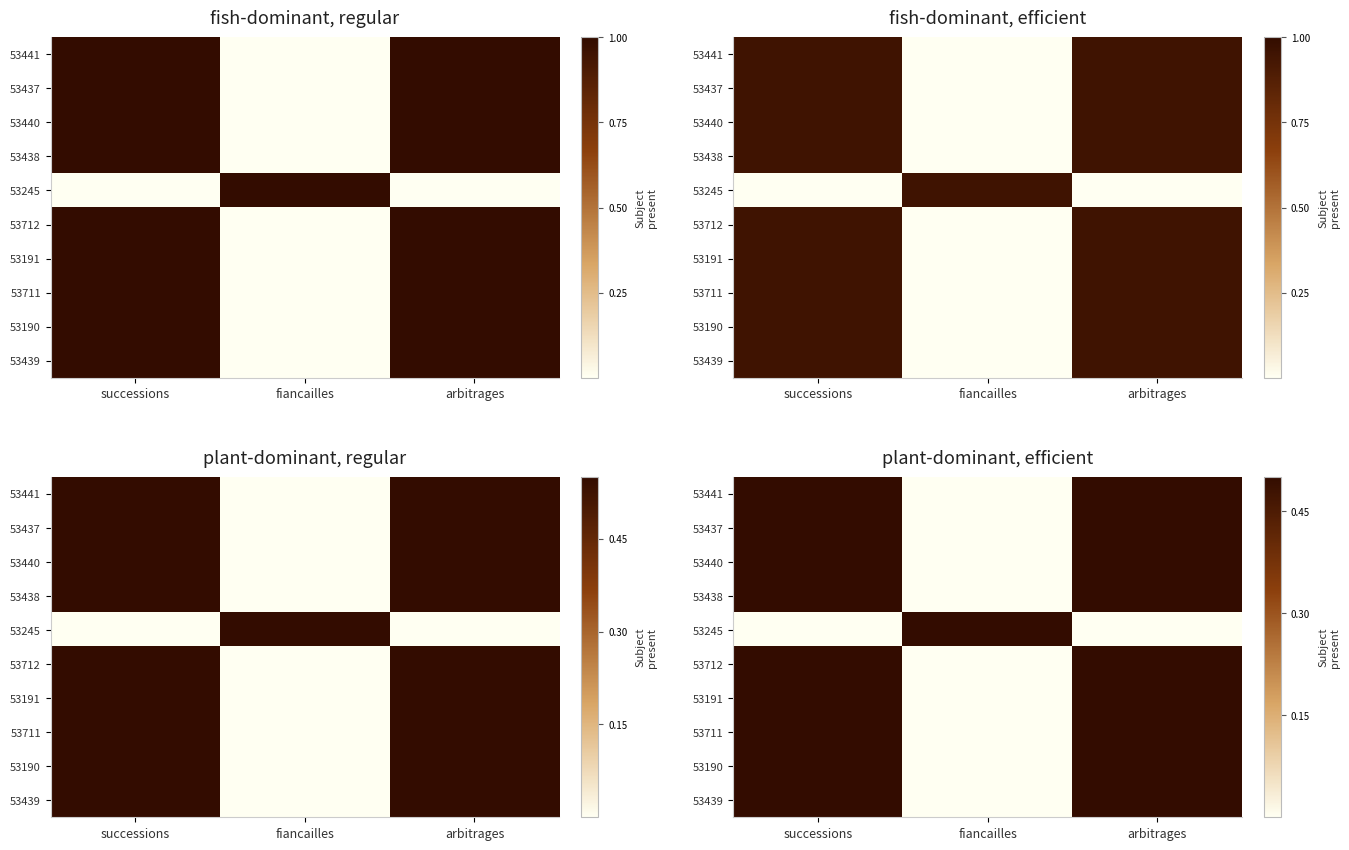

How many distinct data groups are displayed?

10